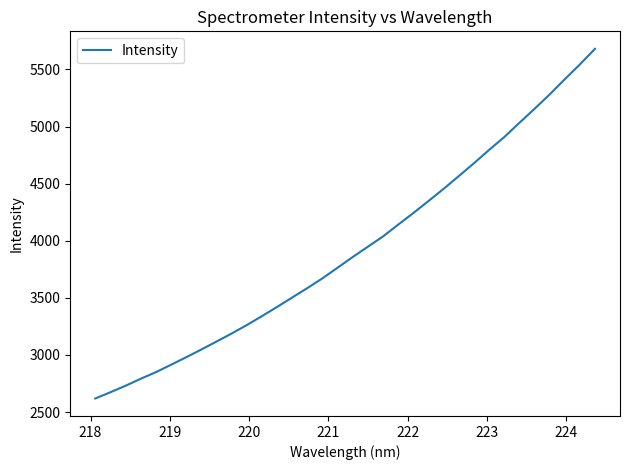

What is the difference between the maximum and minimum values?

3062.4